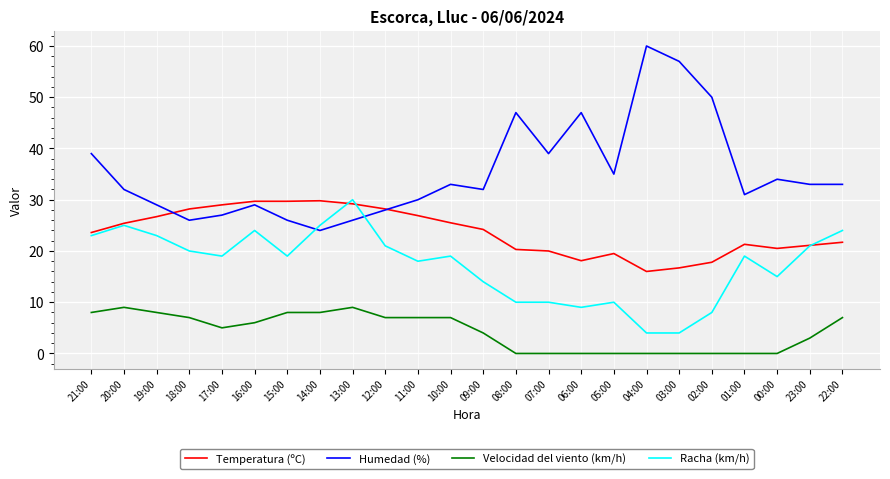

Which series has the largest total across all categories?

Humedad (%)